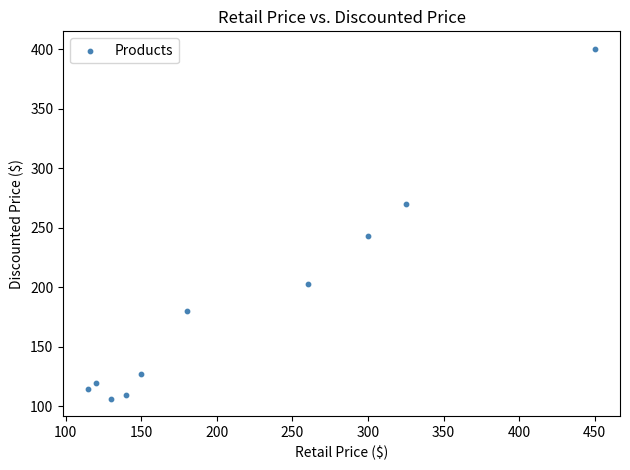

What Y value in the scatter plot is closest to 253?

243.0